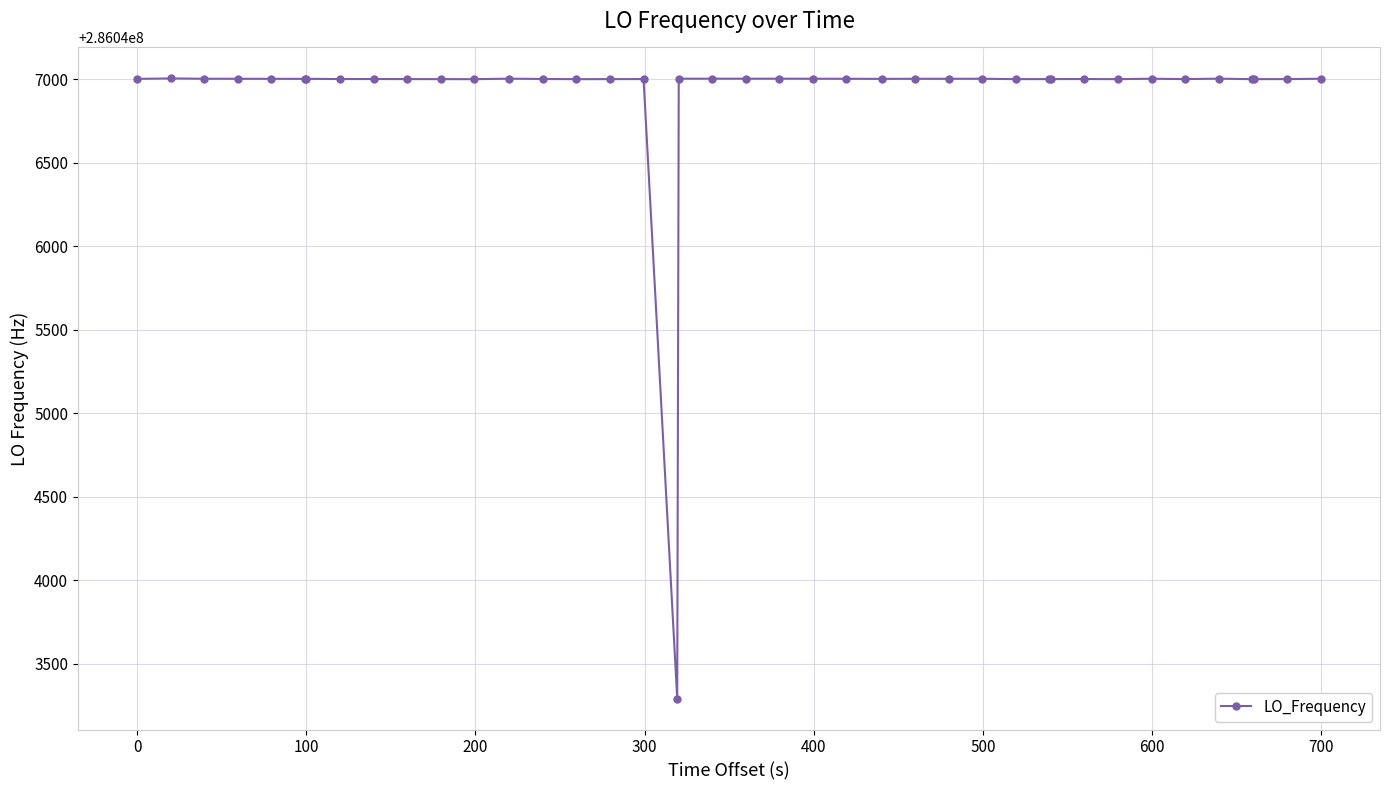

Does the chart display data point markers on the line(s)?

Yes